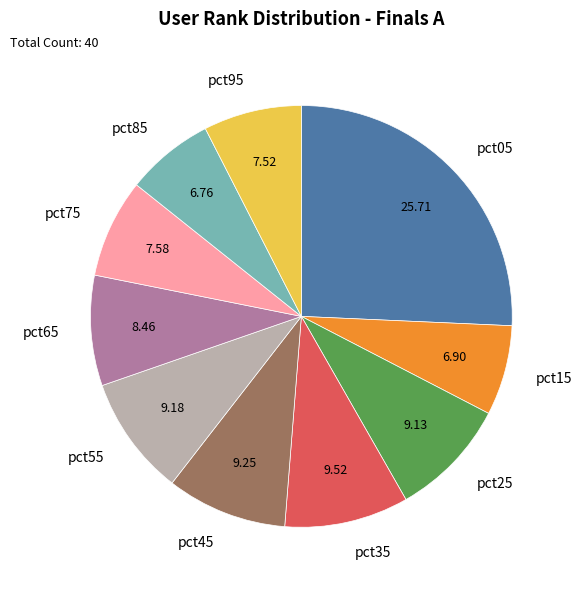

Do pct25 and pct75 together represent more than half of the pie?

No